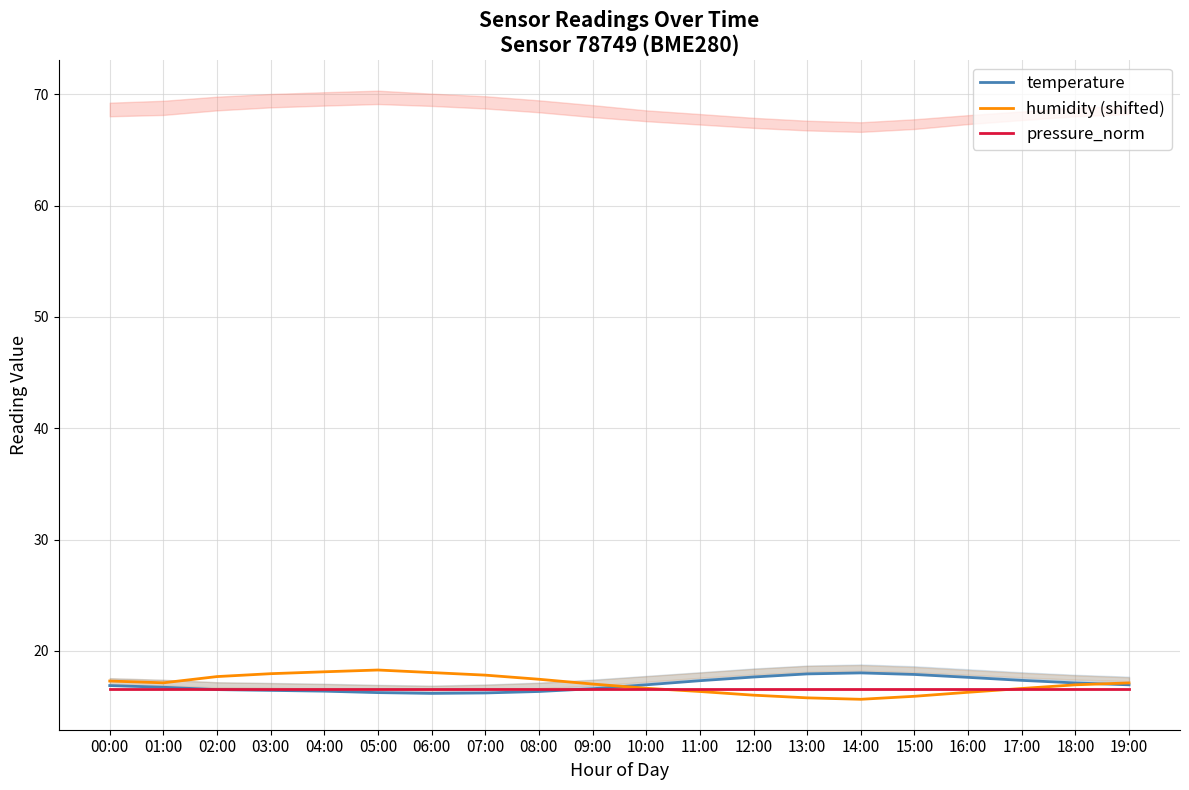

What is the approximate value of pressure_norm at 18:00?

16.6